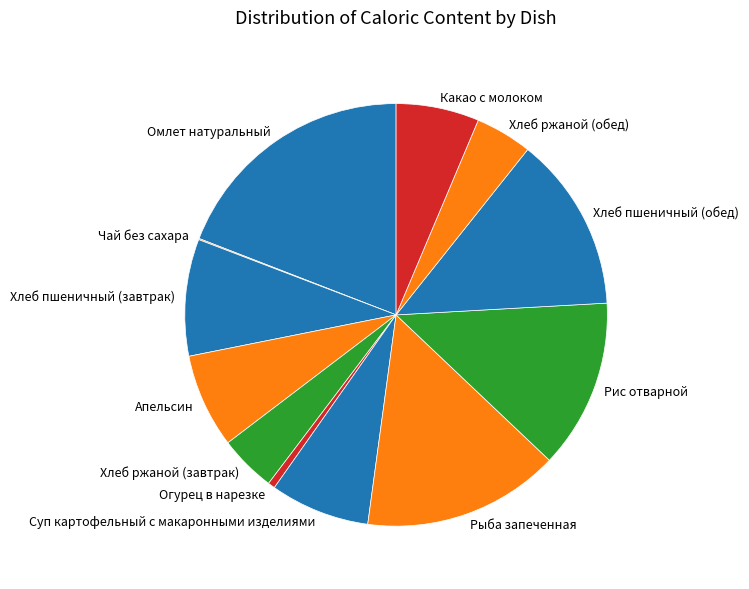

Is it true that Огурец в нарезке is 12% of the pie?

False